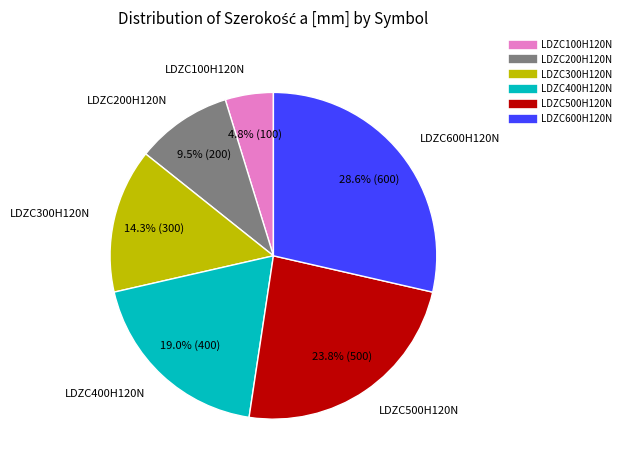

Combined, what portion of the pie is LDZC200H120N and LDZC600H120N?

38.1%